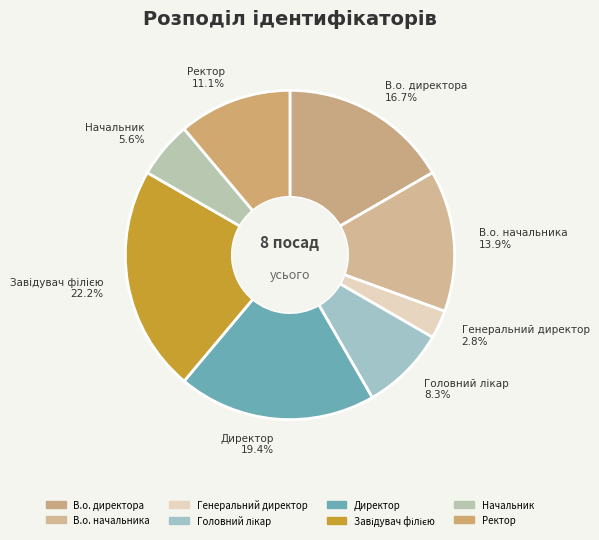

To the nearest percent, what is the difference between the largest and smallest slice percentages?

19%